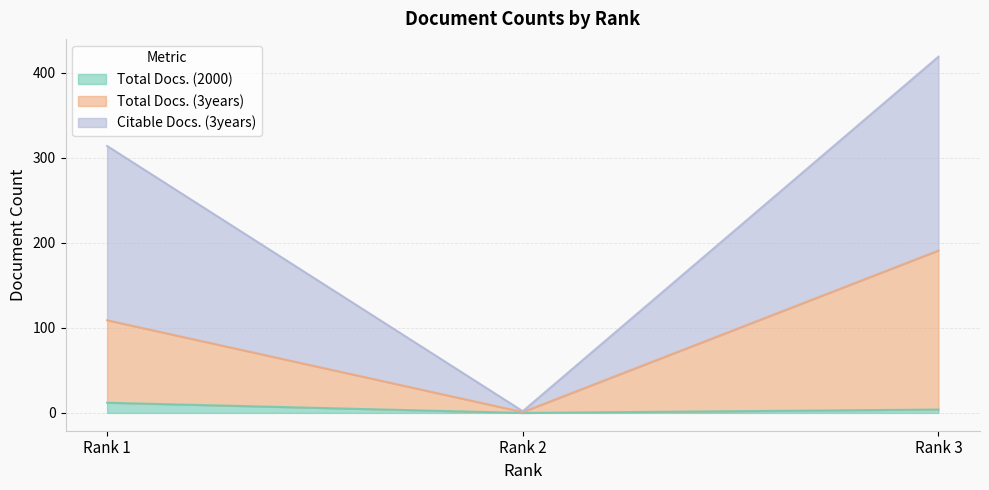

What is the difference between the Citable Docs. (3years) values at Rank 2 and Rank 1?

204